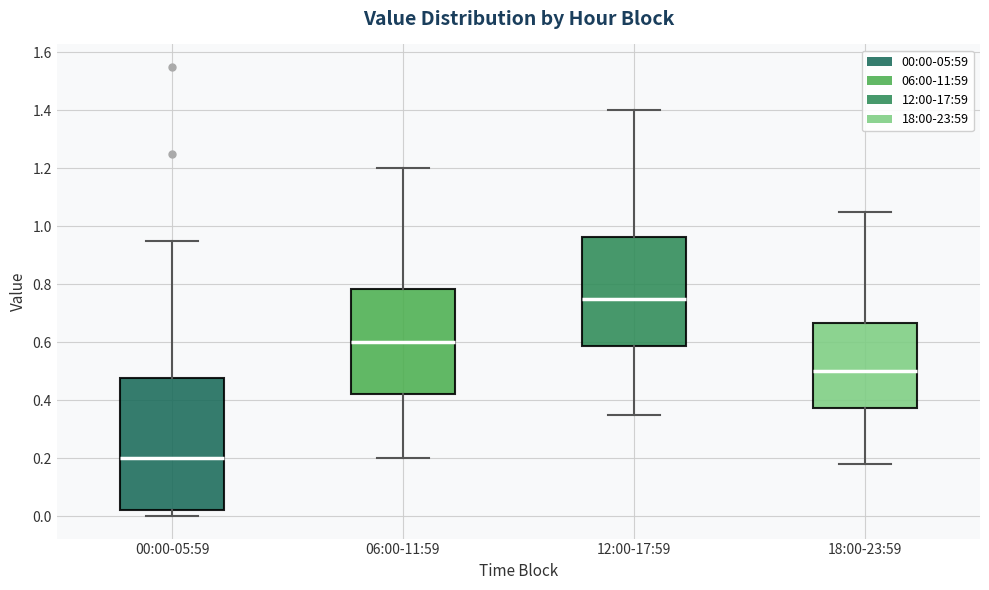

Reading left to right, transcribe this box plot: for each box, give where its median line is, the range the box spans, and where its two whiskers end, as read against the y-axis. The values are not printed on the chart, so give them approximately, as read against the axis.

00:00-05:59: median 0.20, box 0.02 to 0.48, whiskers 0.00 to 0.96
06:00-11:59: median 0.60, box 0.42 to 0.78, whiskers 0.20 to 1.20
12:00-17:59: median 0.76, box 0.58 to 0.96, whiskers 0.36 to 1.40
18:00-23:59: median 0.50, box 0.38 to 0.66, whiskers 0.18 to 1.06